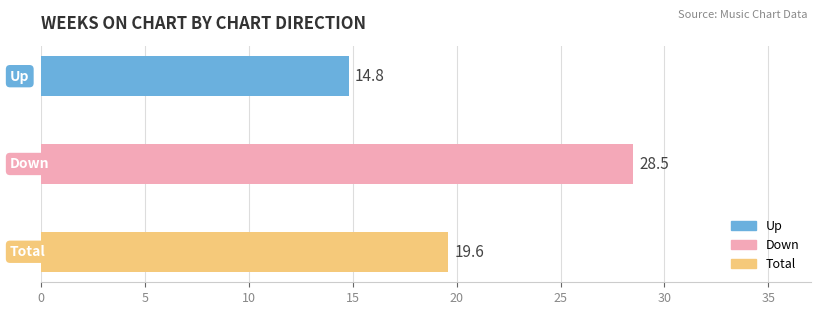

What is the difference between the maximum and minimum values?

13.7